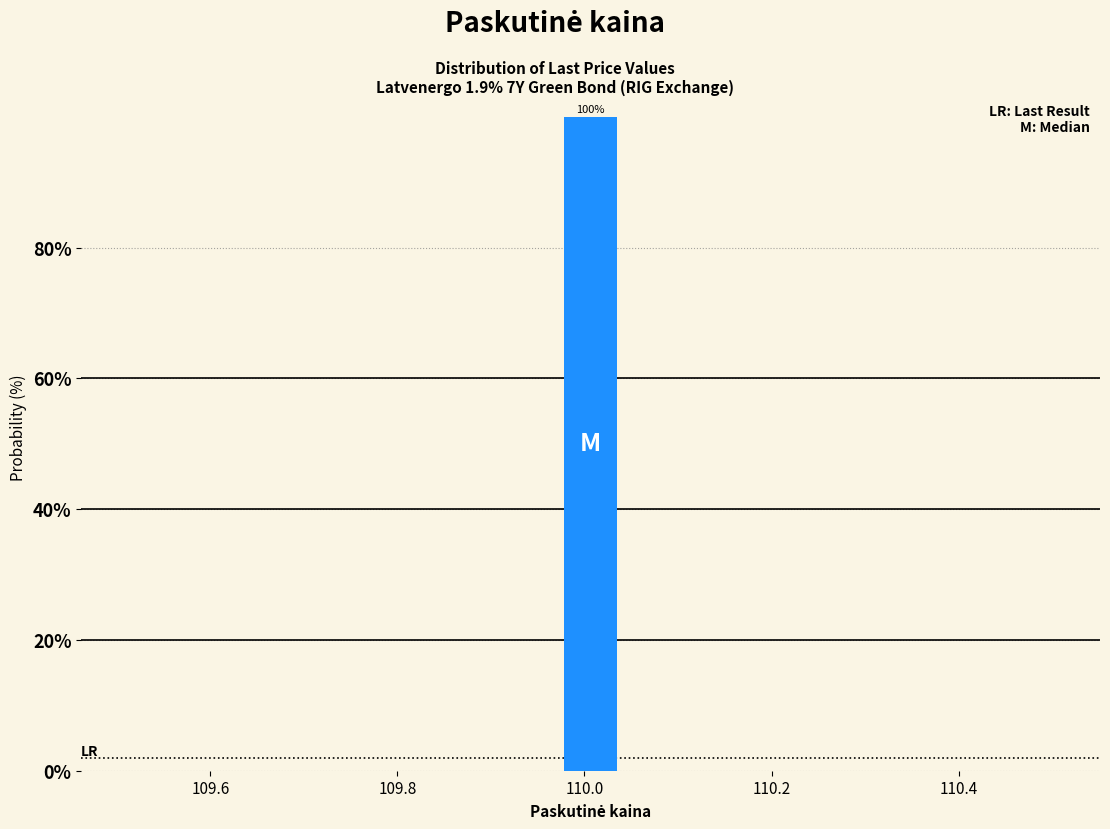

Around what value on the x-axis is the tallest bar? Give the approximate position of its centre, as read against the axis.

110.00